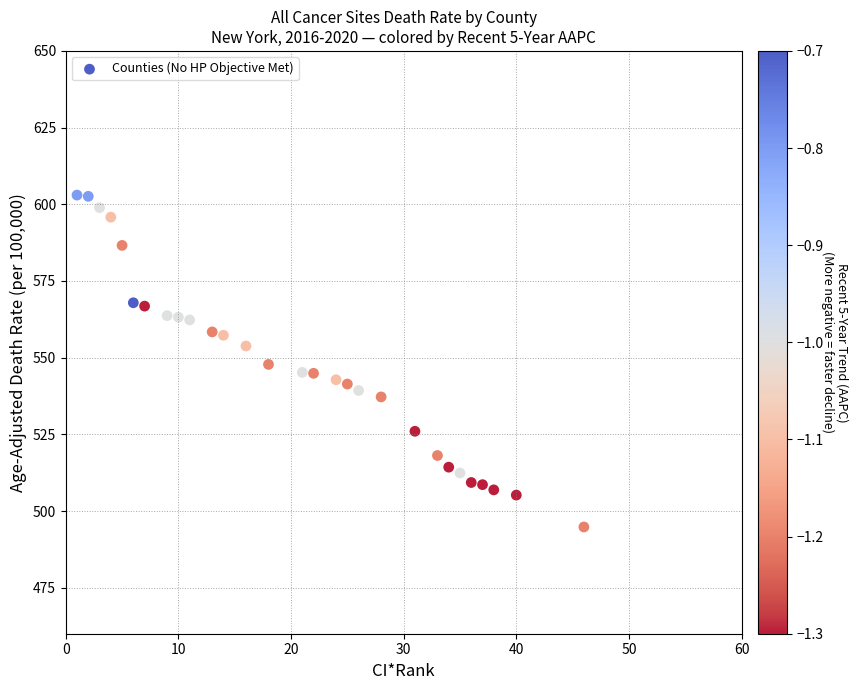

What is the range of X values (max minus min)?

45.0